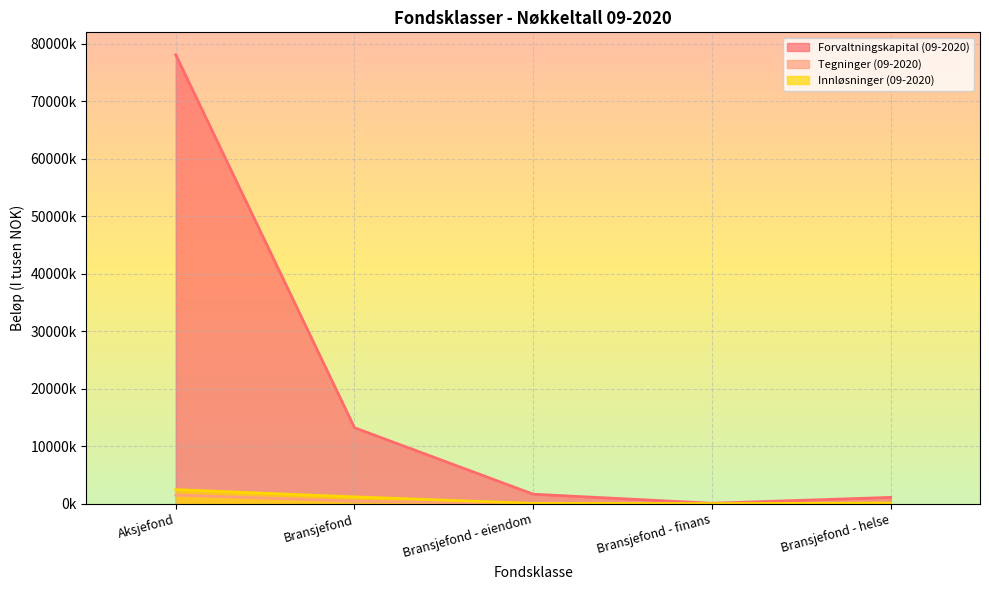

At which label does Forvaltningskapital (09-2020) reach its minimum?

Bransjefond - finans